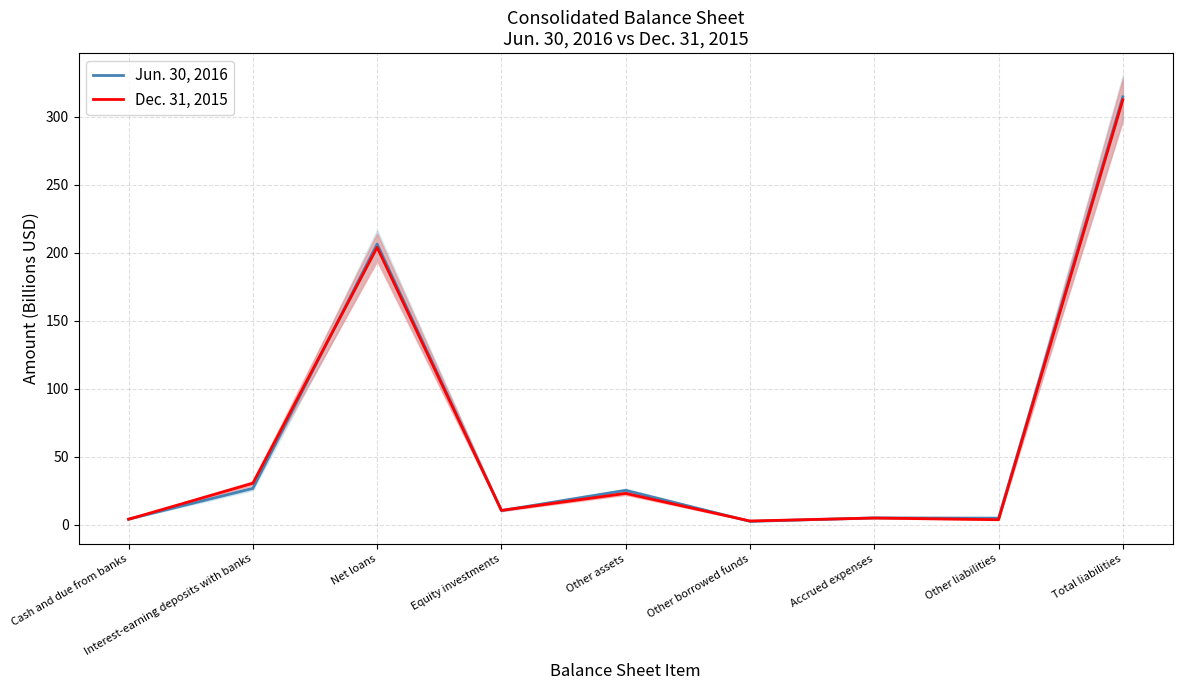

True or false: Dec. 31, 2015 and Jun. 30, 2016 cross at least once.

True